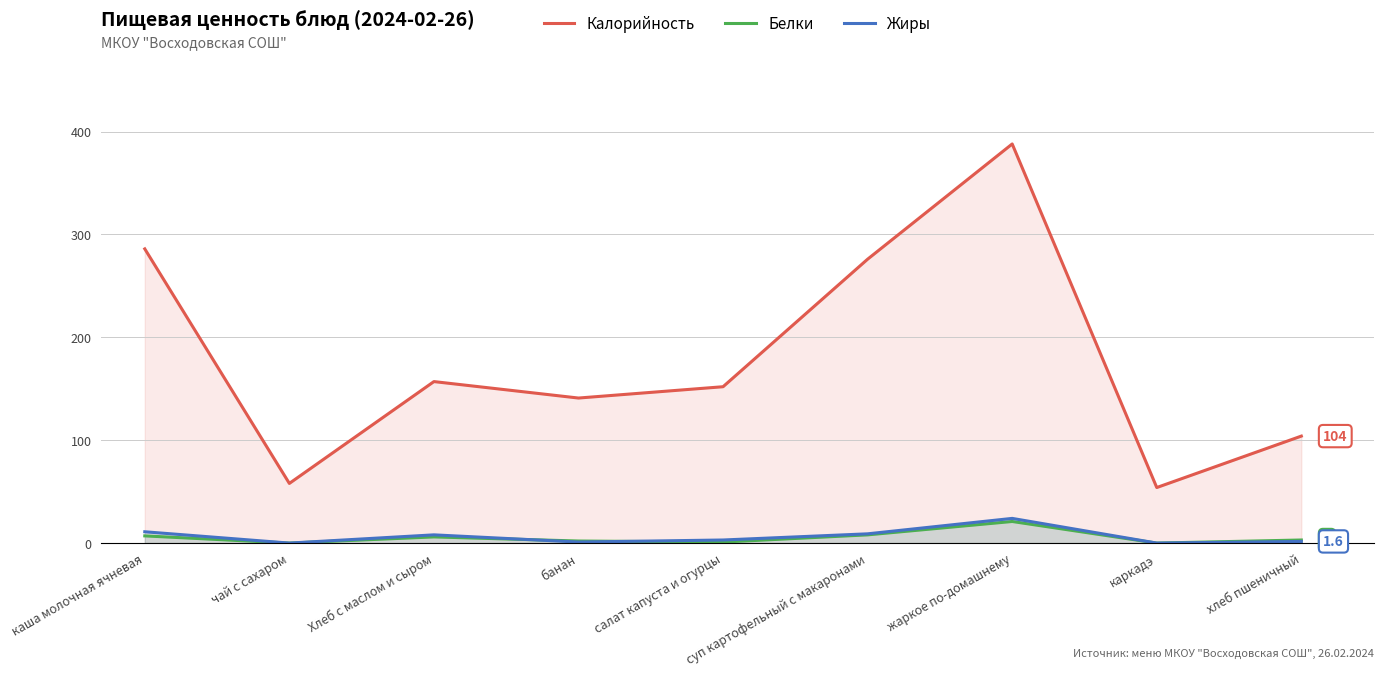

List the series in order of their peak value, lowest first.

Белки, Жиры, Калорийность